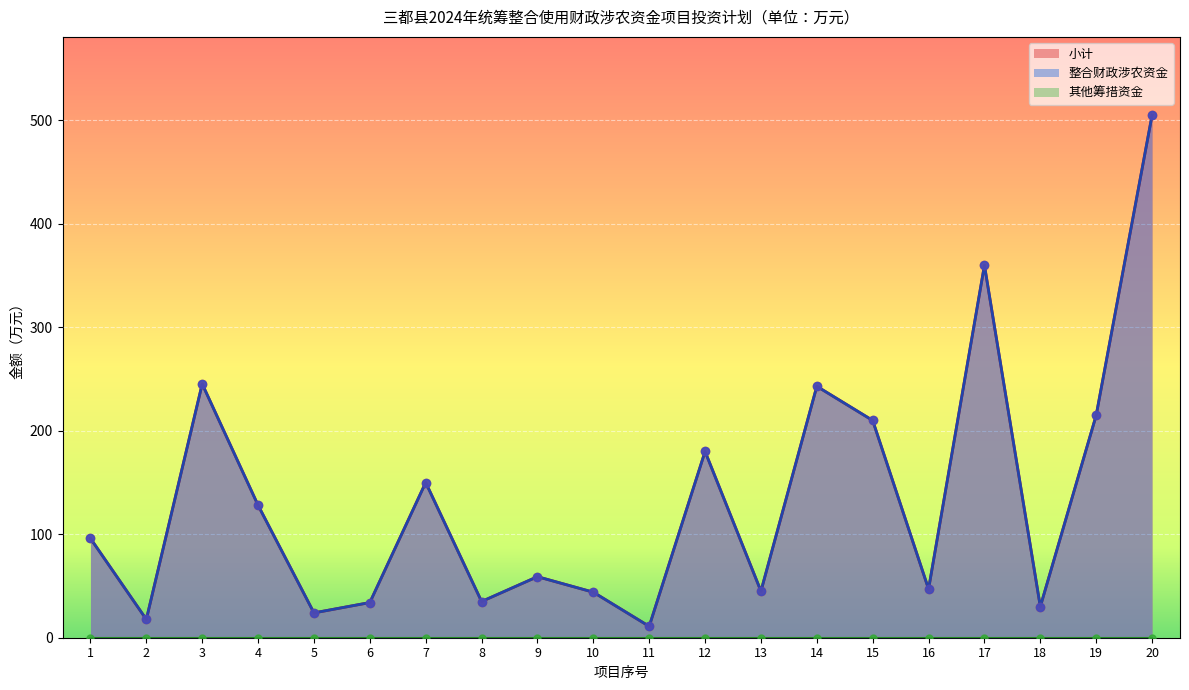

At how many categories does at least one series exceed 211?

5